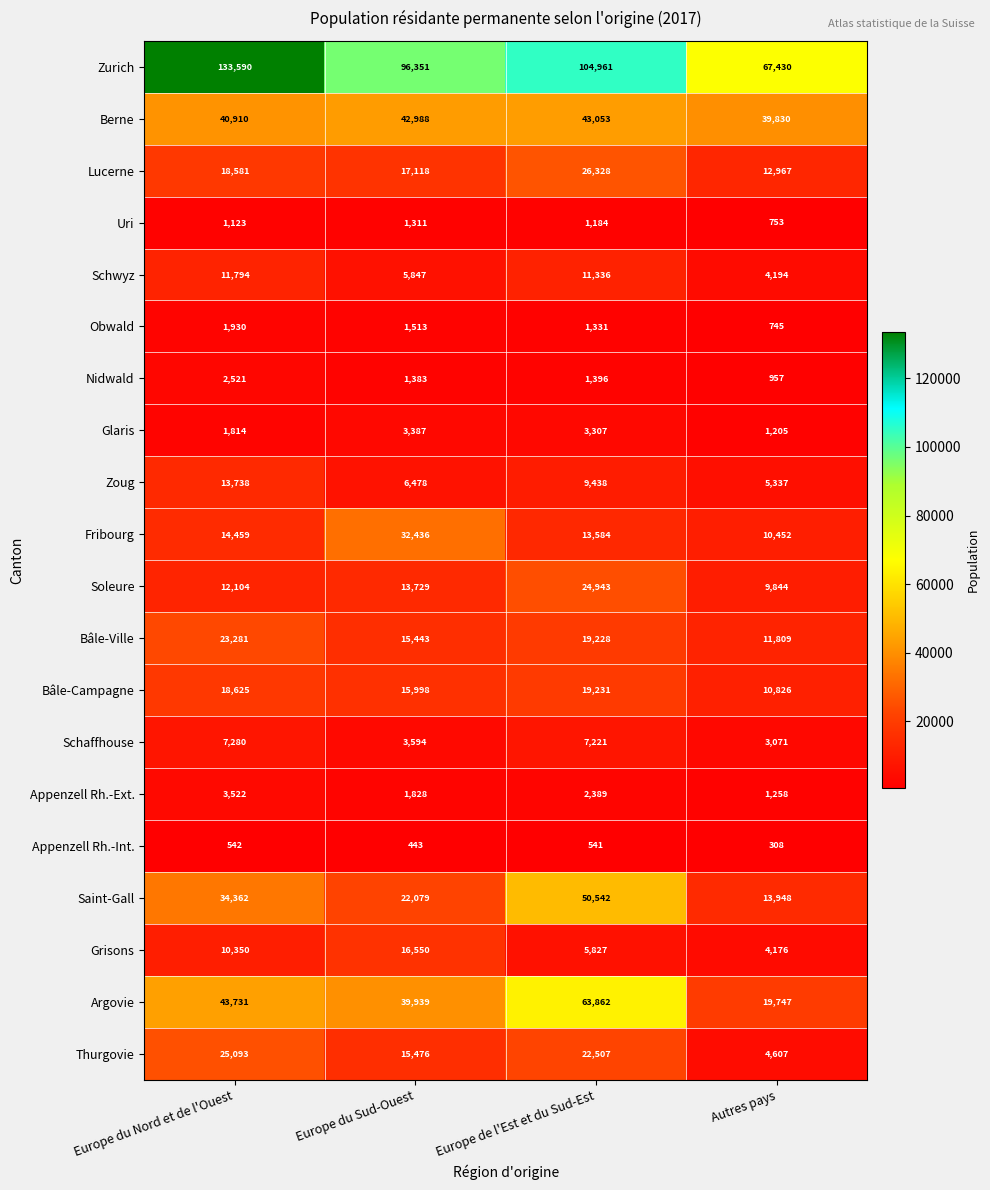

The value of Thurgovie at Europe du Nord et de l'Ouest is 43870. True or false?

False